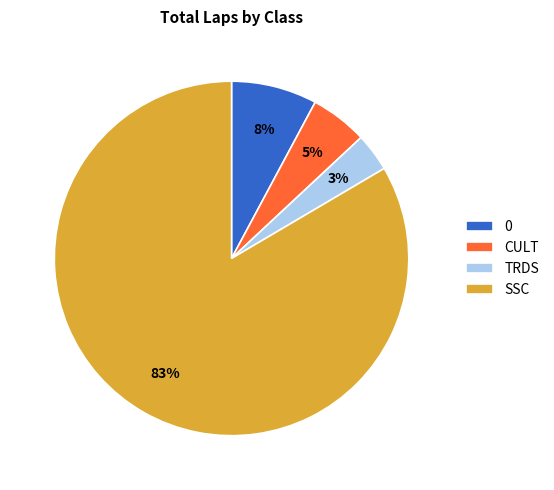

Is it true that CULT is 5% of the pie?

True